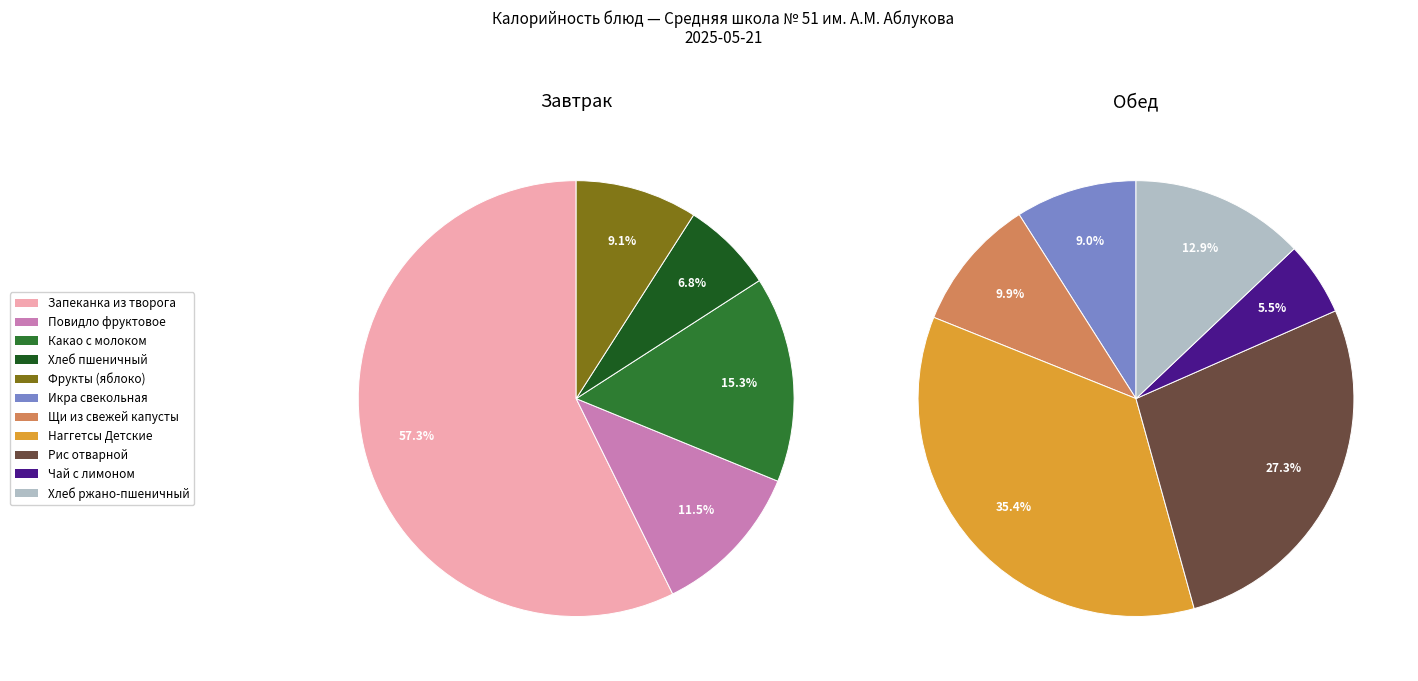

Do Какао с молоком and Повидло фруктовое together represent more than half of the pie?

No